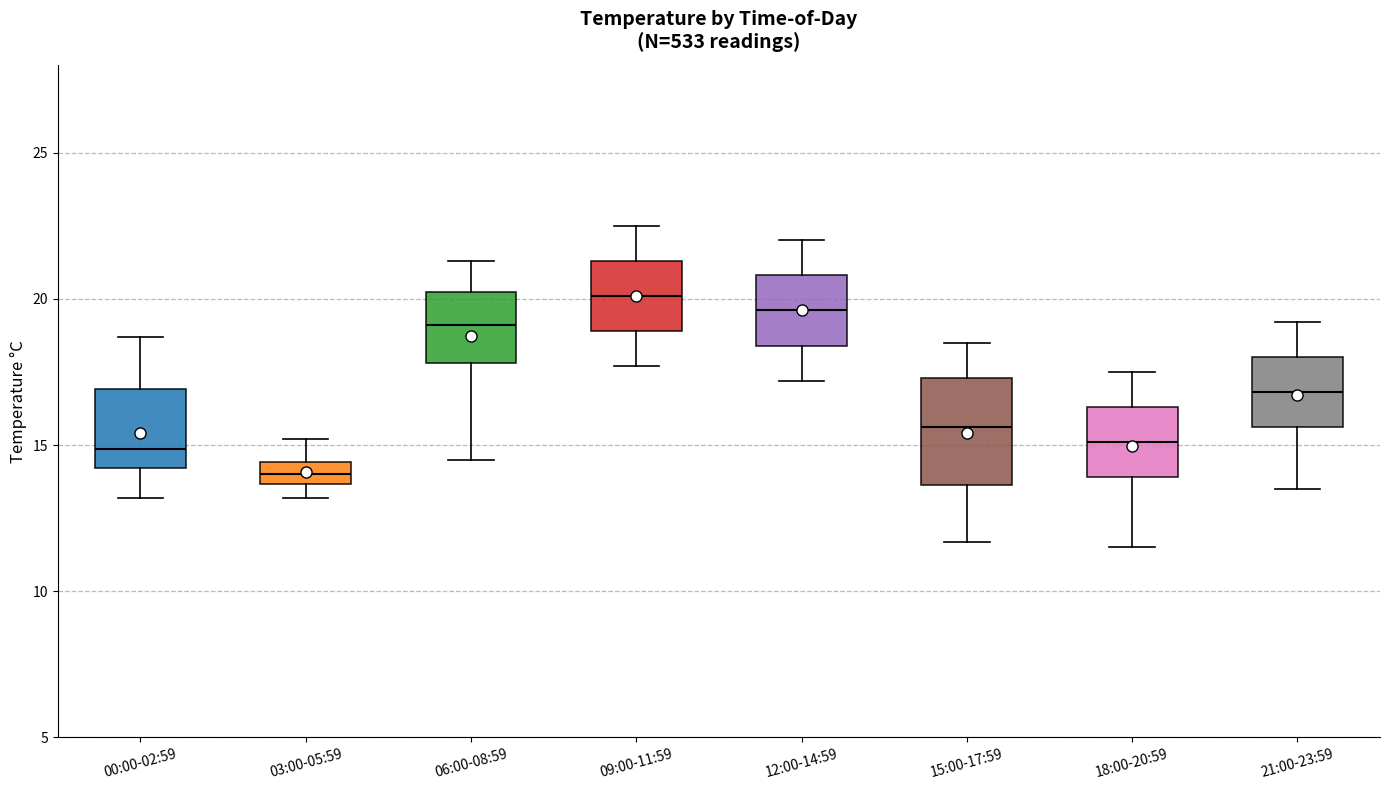

Reading left to right, transcribe this box plot: for each box, give where its median line is, the range the box spans, and where its two whiskers end, as read against the y-axis. The values are not printed on the chart, so give them approximately, as read against the axis.

00:00-02:59: median 15.0, box 14.0 to 17.0, whiskers 13.0 to 18.5
03:00-05:59: median 14.0, box 13.5 to 14.5, whiskers 13.0 to 15.0
06:00-08:59: median 19.0, box 18.0 to 20.0, whiskers 14.5 to 21.5
09:00-11:59: median 20.0, box 19.0 to 21.5, whiskers 17.5 to 22.5
12:00-14:59: median 19.5, box 18.5 to 21.0, whiskers 17.0 to 22.0
15:00-17:59: median 15.5, box 13.5 to 17.5, whiskers 11.5 to 18.5
18:00-20:59: median 15.0, box 14.0 to 16.5, whiskers 11.5 to 17.5
21:00-23:59: median 17.0, box 15.5 to 18.0, whiskers 13.5 to 19.0